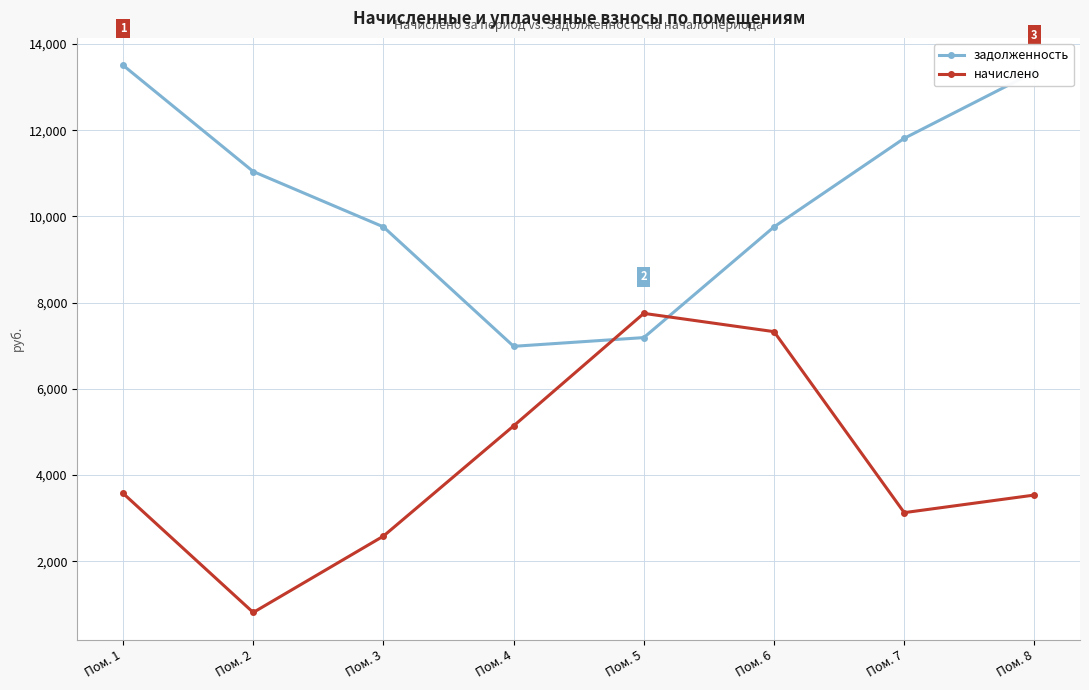

Between Пом. 1 and Пом. 5, which series saw the biggest shift?

задолженность